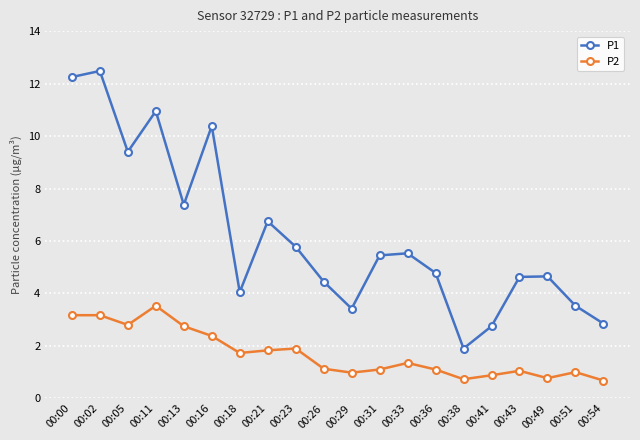

What is the average value of the P2 series?

1.7